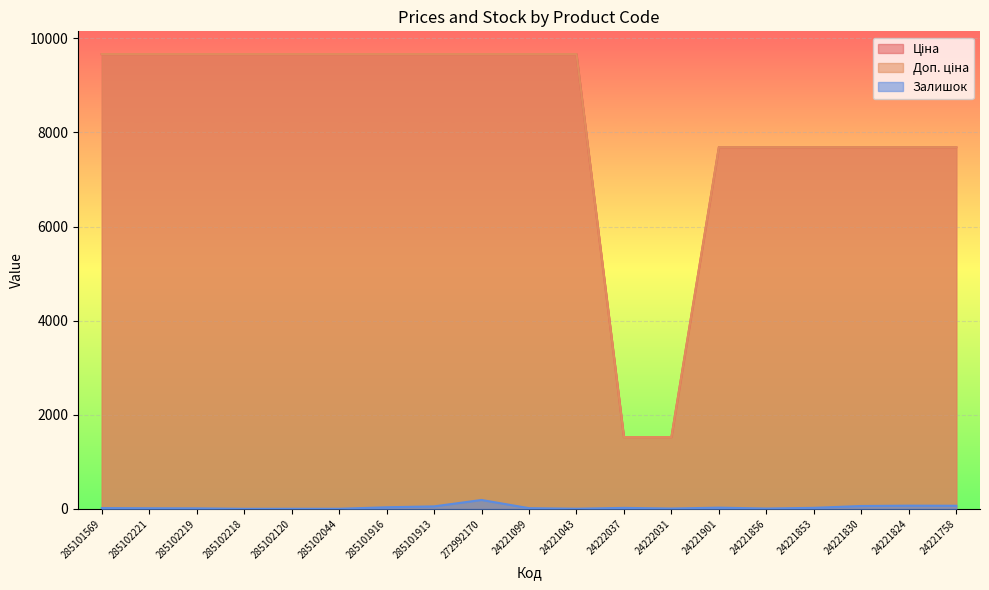

The Залишок series shows 41.0 at 24221758. True or false?

False